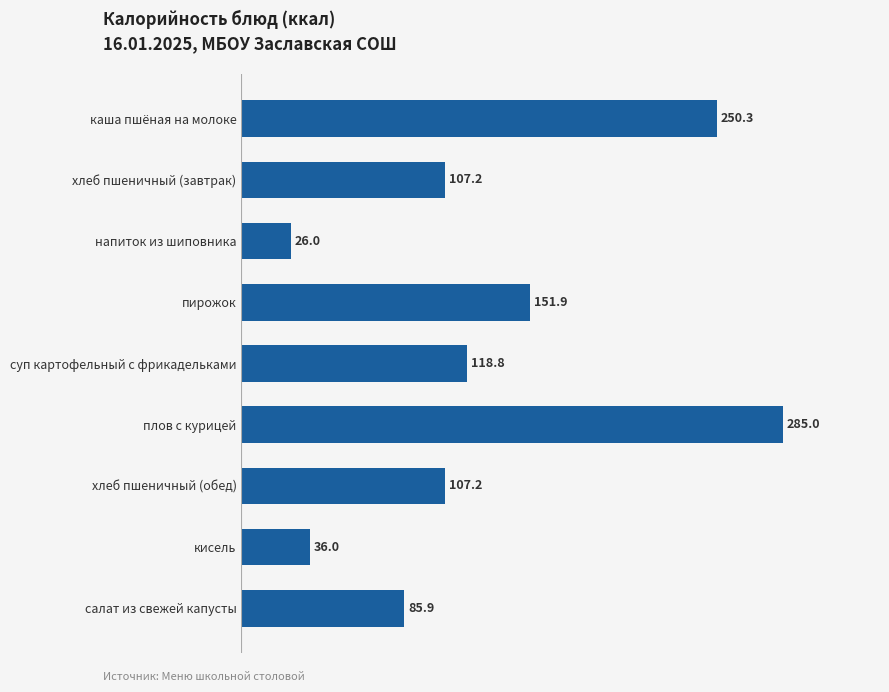

What is the average value?

129.8